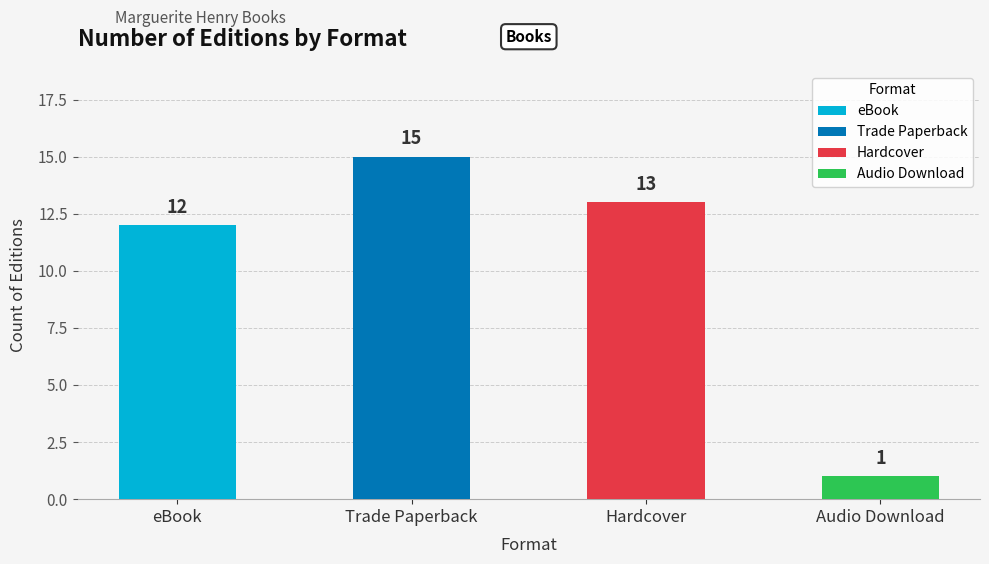

Approximately how many times larger is the value at Hardcover compared to Audio Download?

13.0